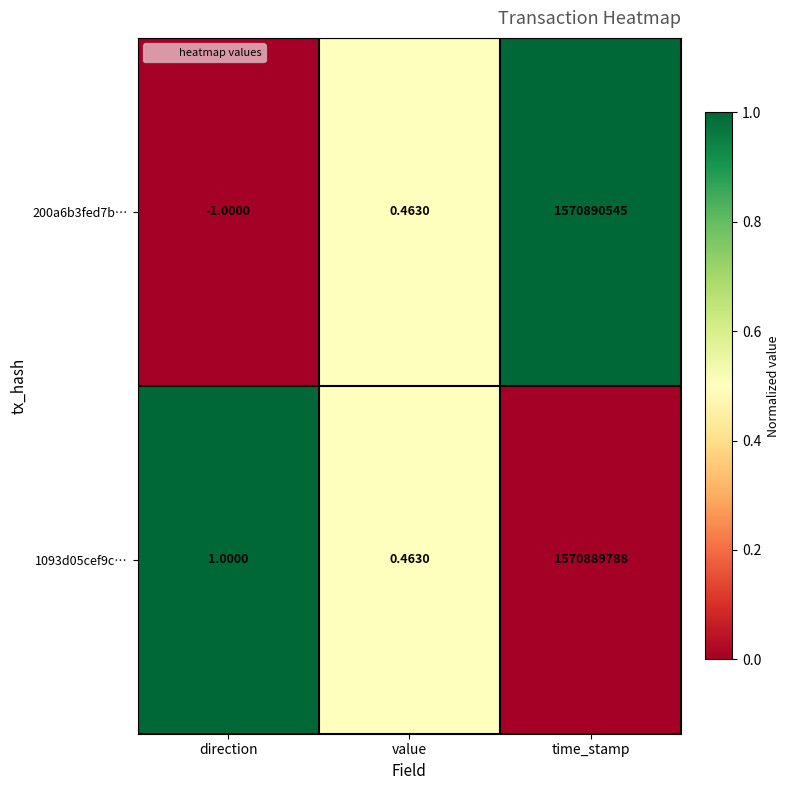

At which category is the sum across all series the highest?

time_stamp